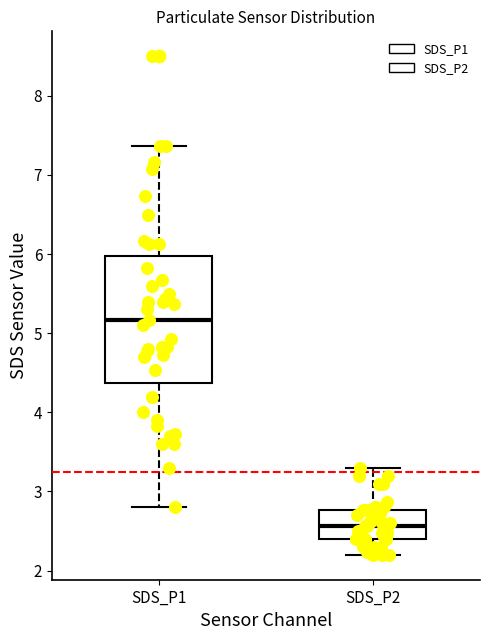

Where is the lower edge of the box for SDS_P1 on the y-axis? The values are not printed on the chart, so give them approximately, as read against the axis.

4.4